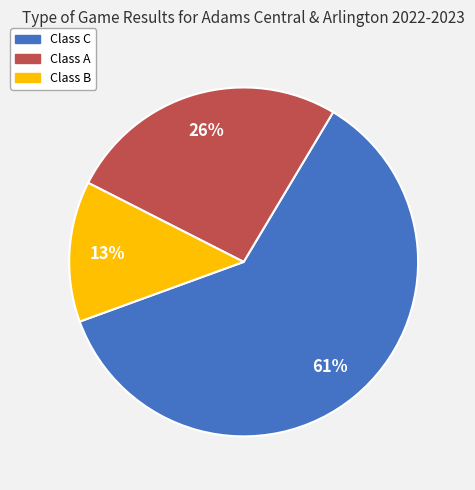

To the nearest percent, what is the difference between the largest and smallest slice percentages?

48%